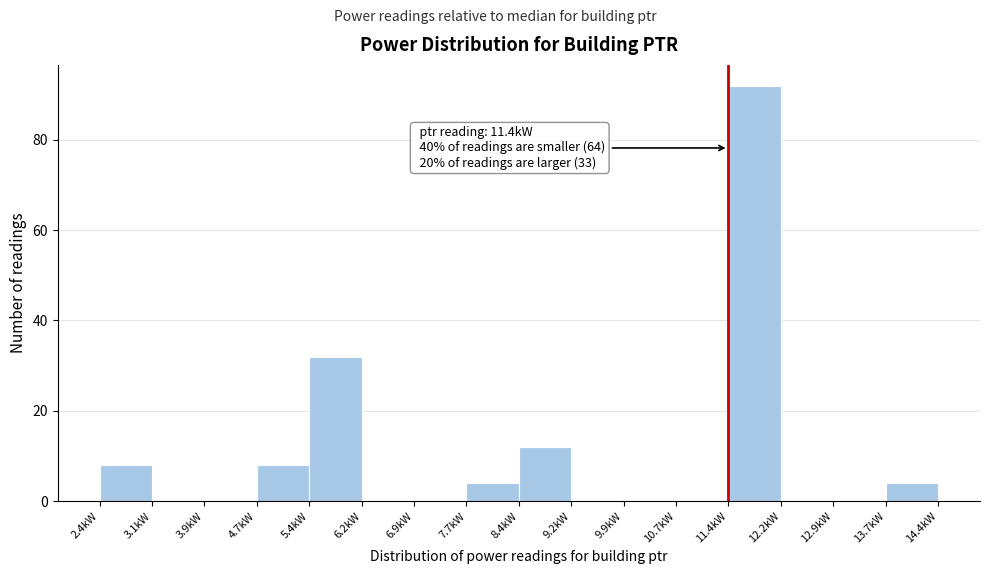

Which range on the x-axis has the tallest bar?

11.40 to 12.15